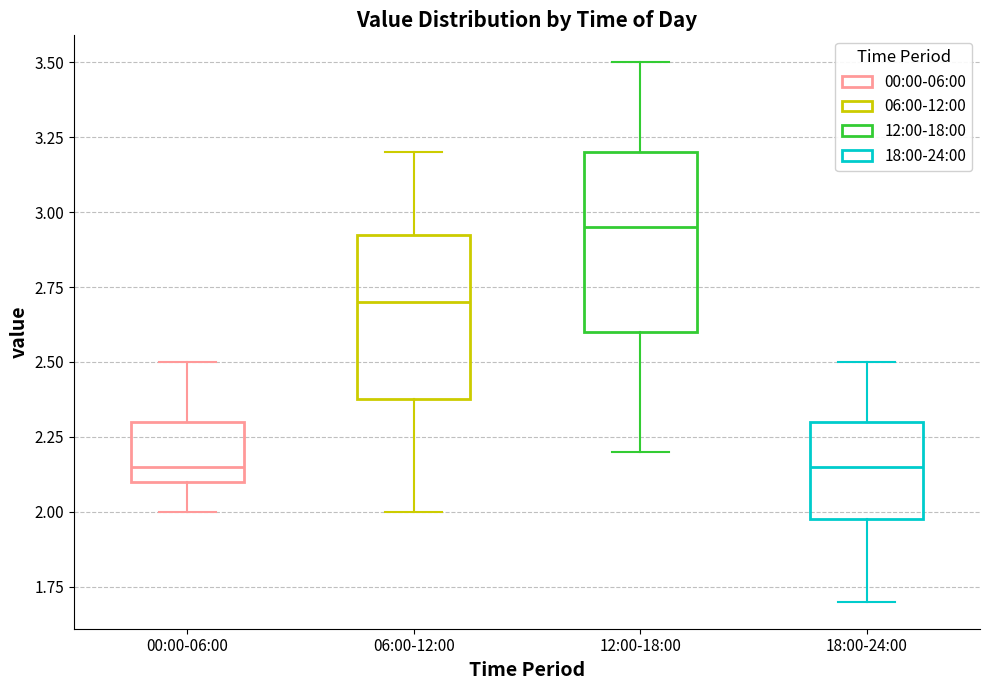

Reading left to right, transcribe this box plot: for each box, give where its median line is, the range the box spans, and where its two whiskers end, as read against the y-axis. The values are not printed on the chart, so give them approximately, as read against the axis.

00:00-06:00: median 2.15, box 2.10 to 2.30, whiskers 2.00 to 2.50
06:00-12:00: median 2.70, box 2.40 to 2.95, whiskers 2.00 to 3.20
12:00-18:00: median 2.95, box 2.60 to 3.20, whiskers 2.20 to 3.50
18:00-24:00: median 2.15, box 2.00 to 2.30, whiskers 1.70 to 2.50